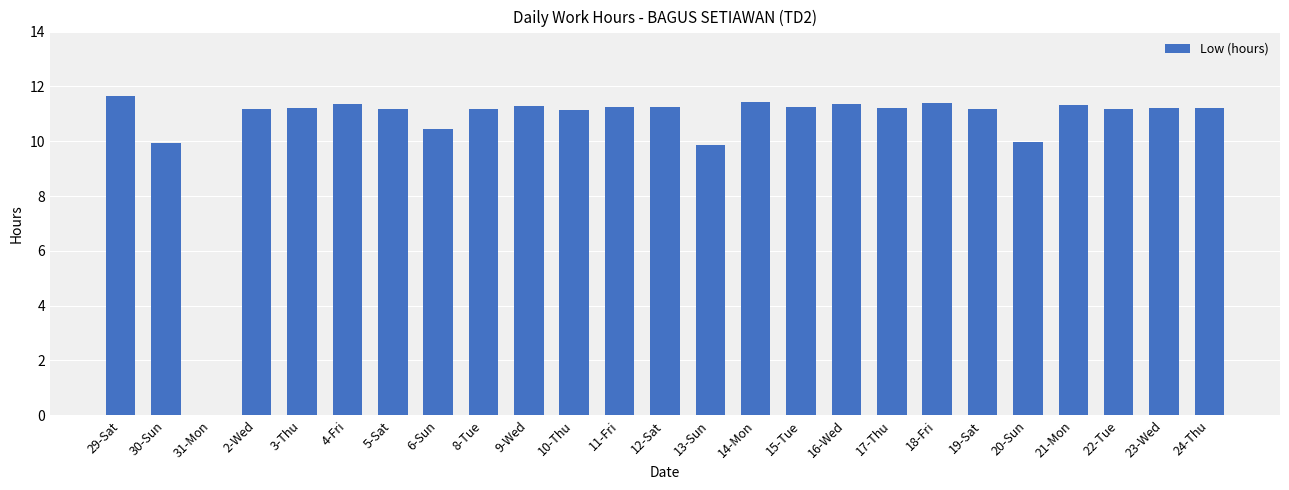

What is the change in value from 6-Sun to 8-Tue?

+0.7